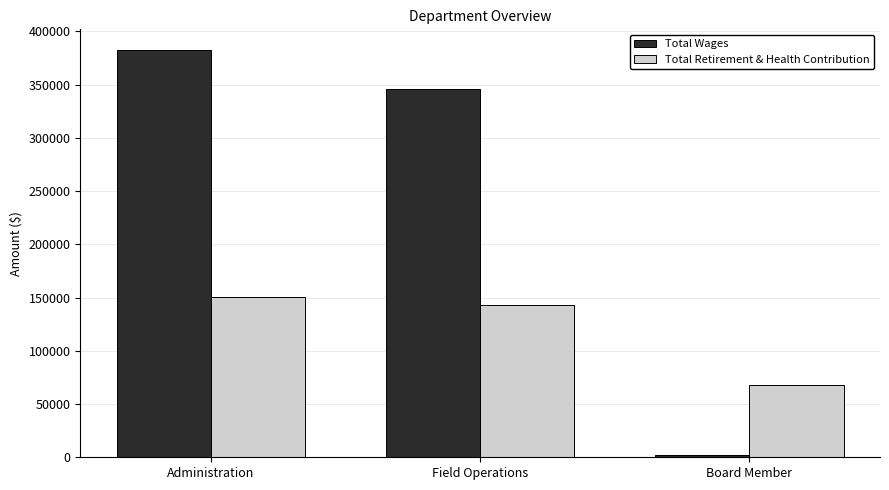

Does the chart contain stacked bars?

No